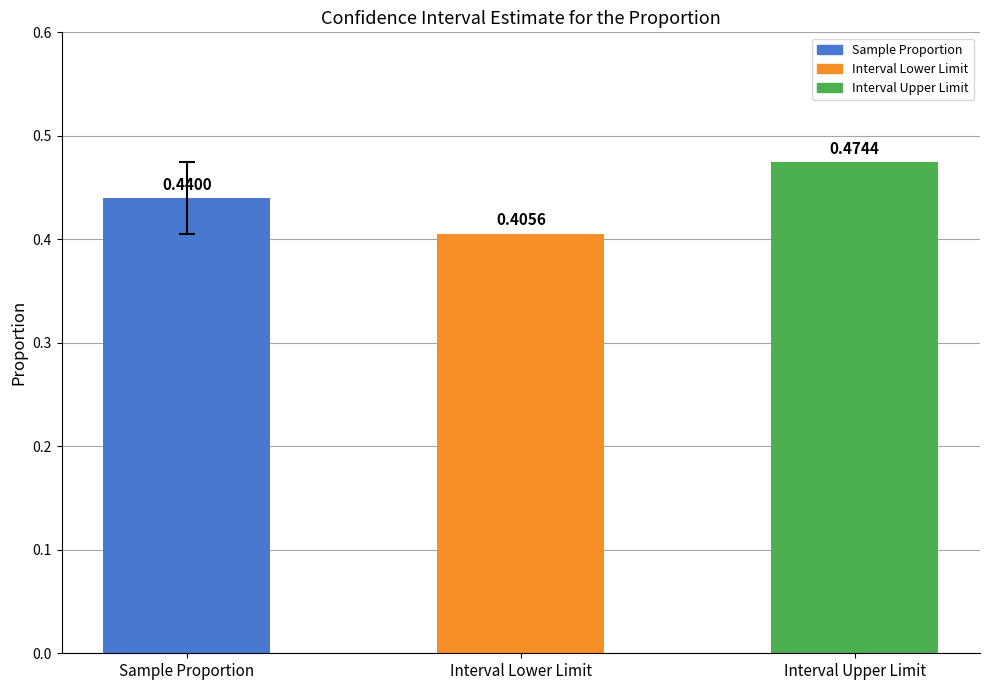

How many bars are there in total?

3